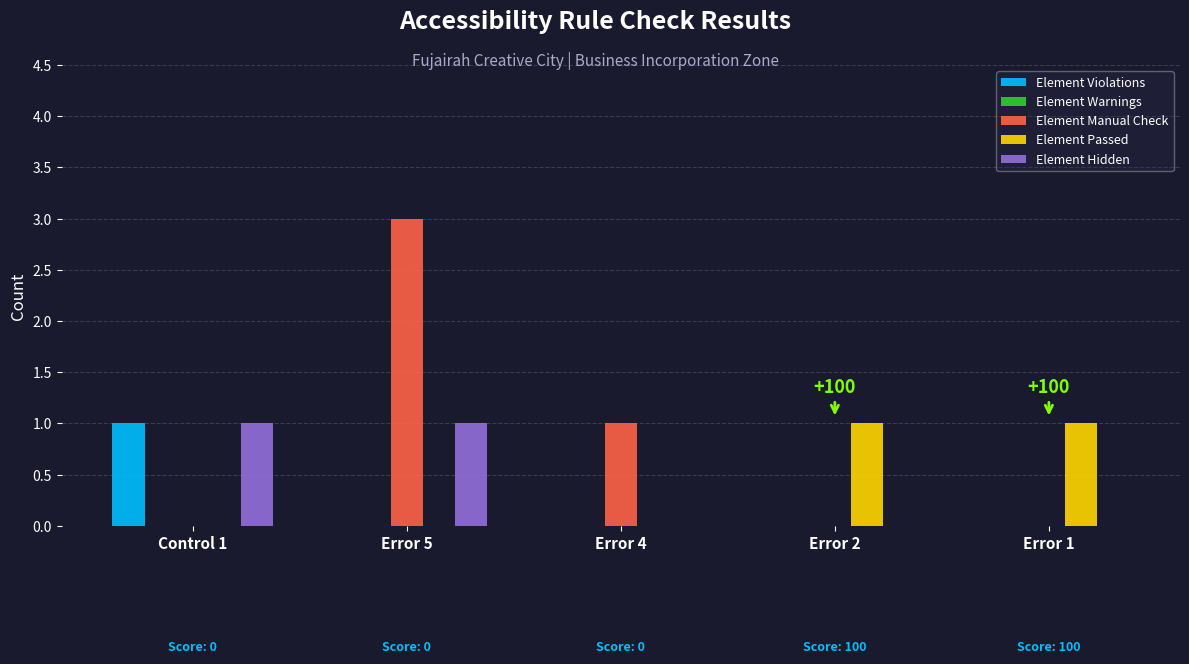

Is the value of Element Violations at Error 1 greater than the value of Element Hidden at Error 5?

No